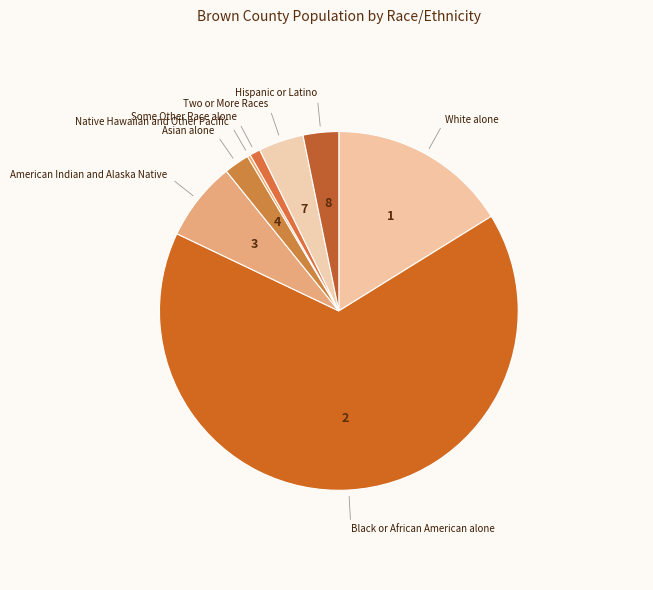

Between American Indian and Alaska Native and Two or More Races, which is larger?

American Indian and Alaska Native